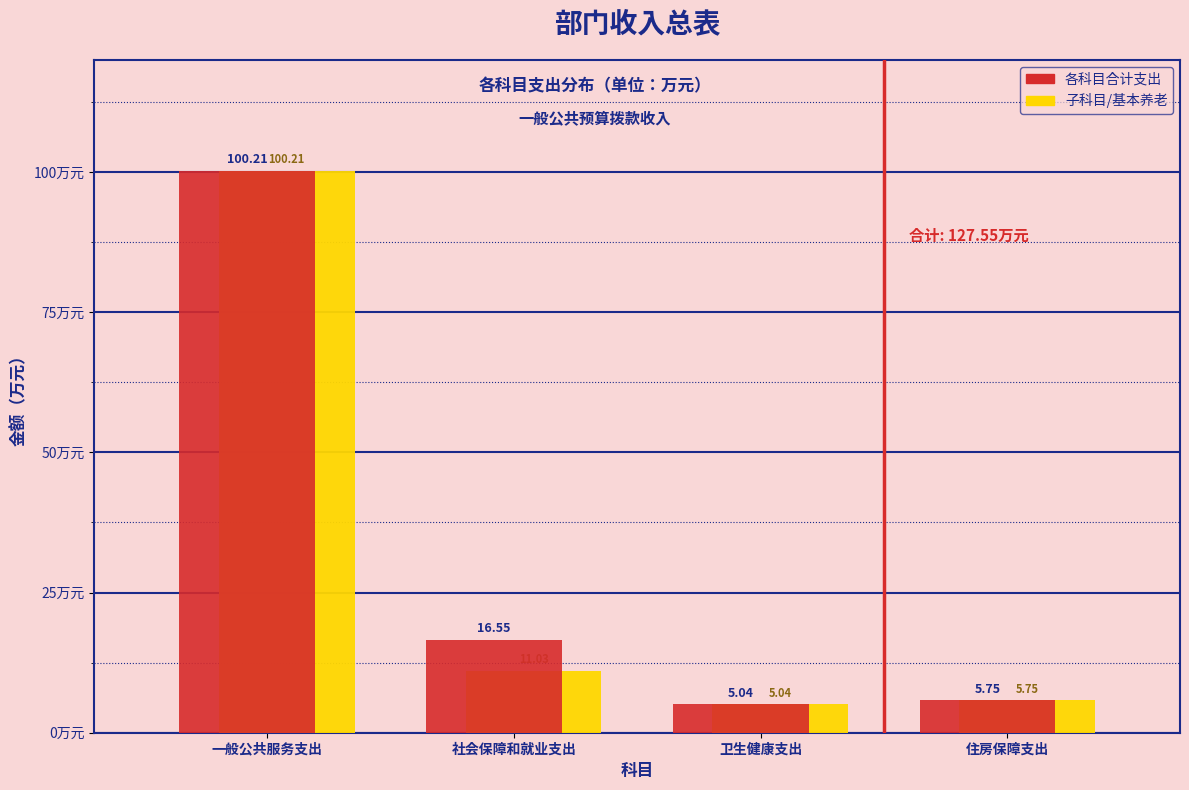

What is the difference between the highest and lowest values at 社会保障和就业支出?

5.5